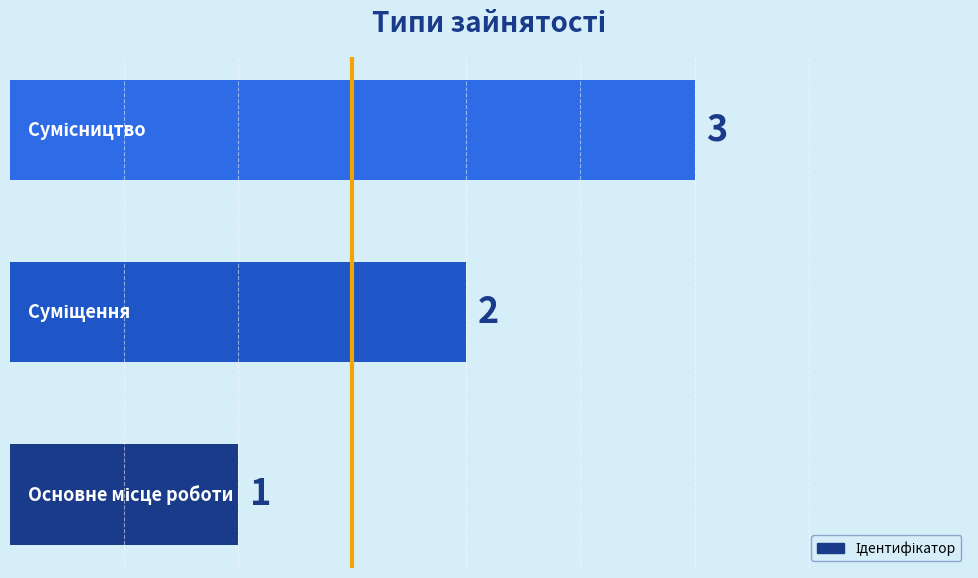

What is the maximum value shown in the chart?

3